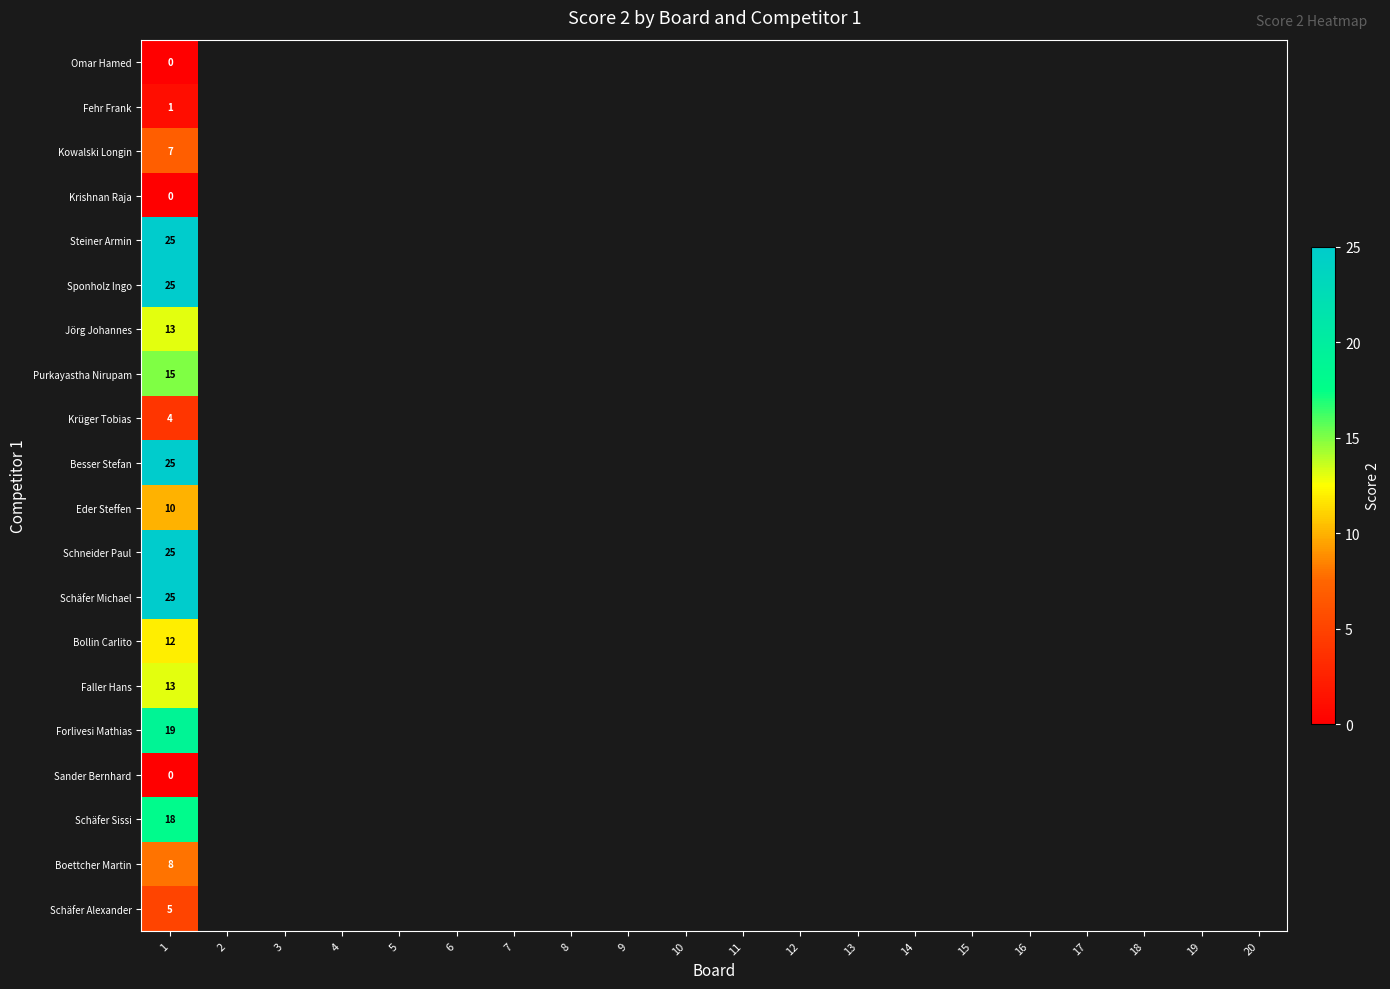

True or false: Boettcher Martin has a value of 6 at 1.

False